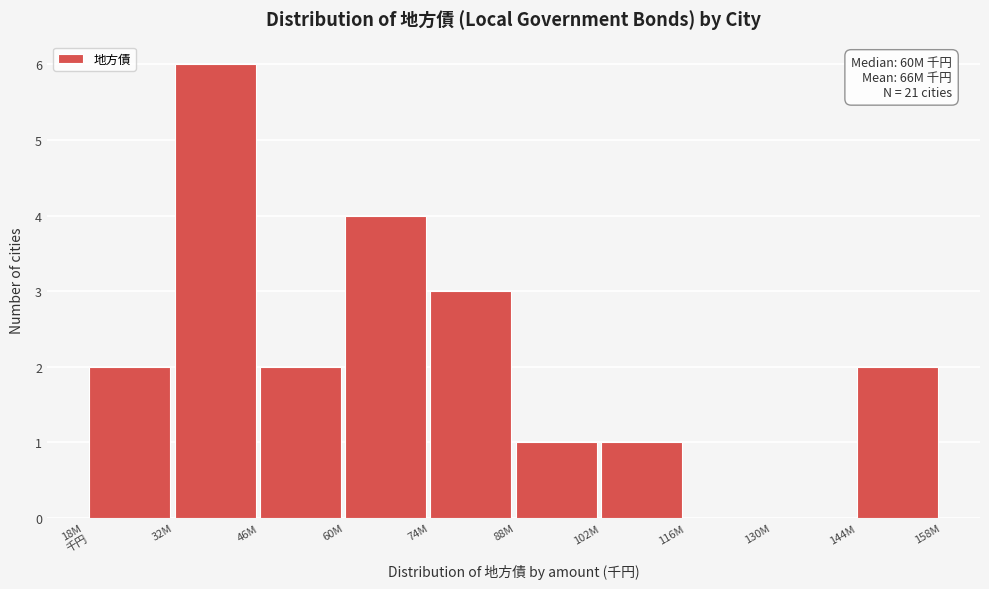

Between 74M and 144M, which is larger?

74M